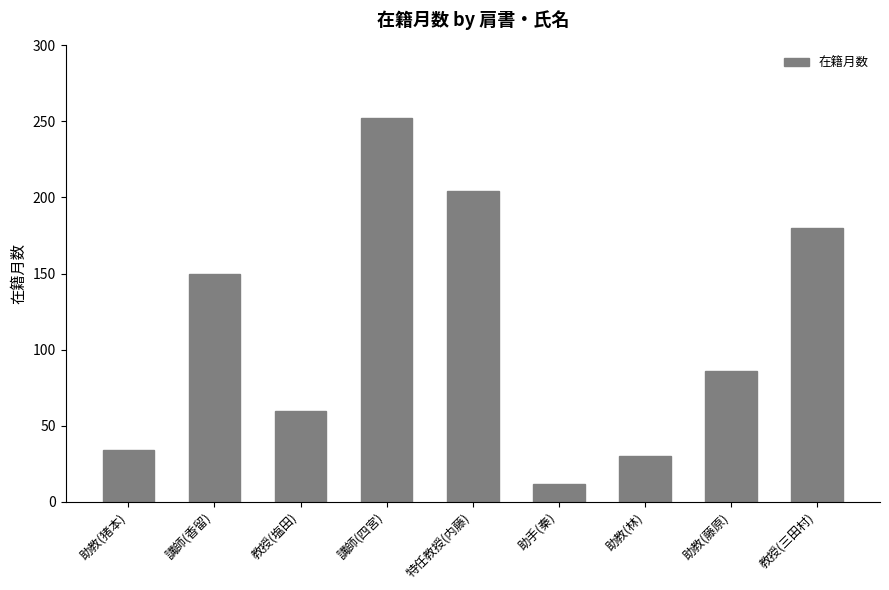

Which category has the lowest value across all series?

助手(秦)